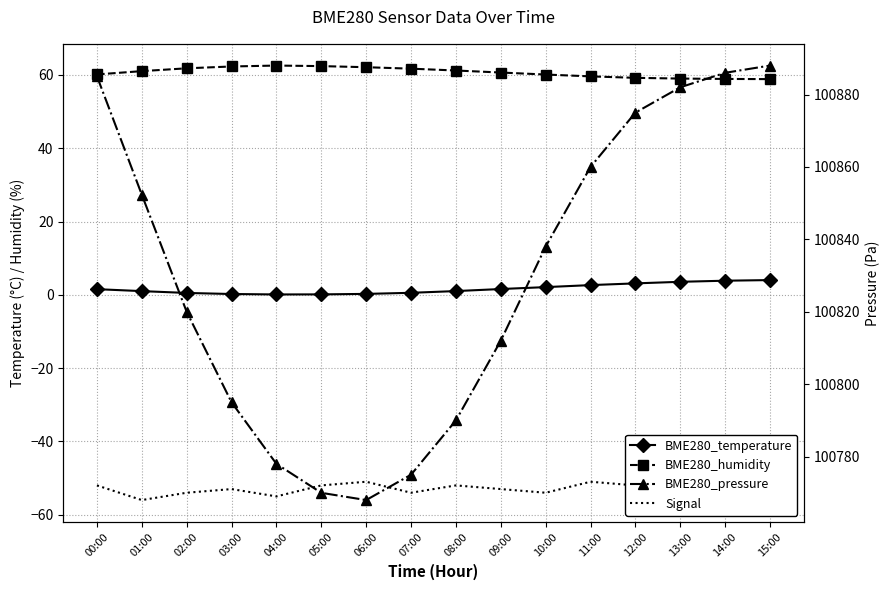

Where is the first local maximum for BME280_humidity?

04:00